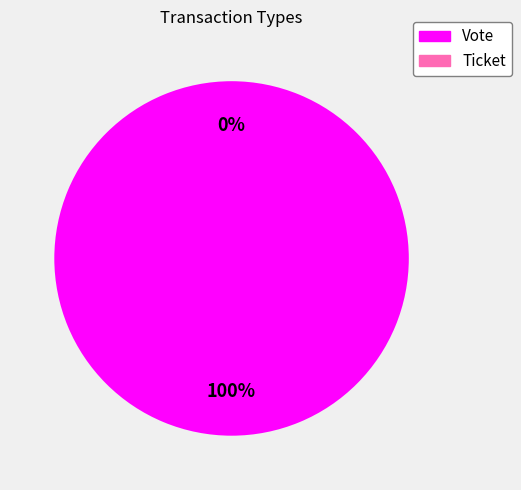

How many segments does this pie chart have?

2